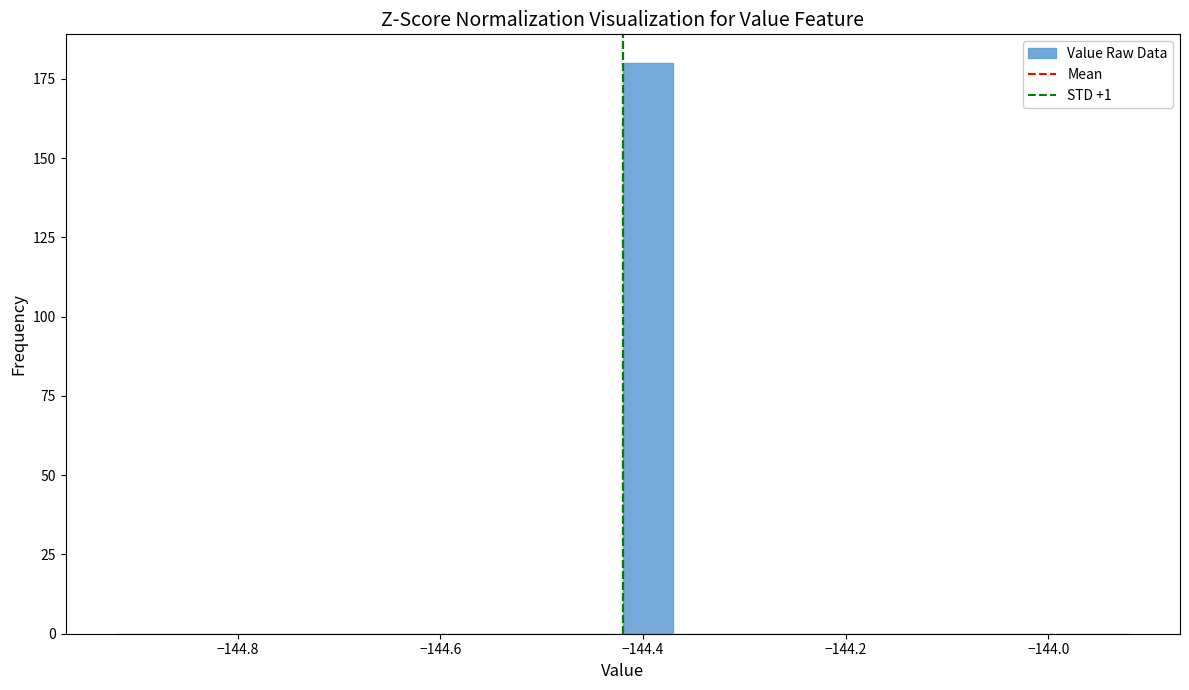

Around what value on the x-axis is the tallest bar? Give the approximate position of its centre, as read against the axis.

-144.40